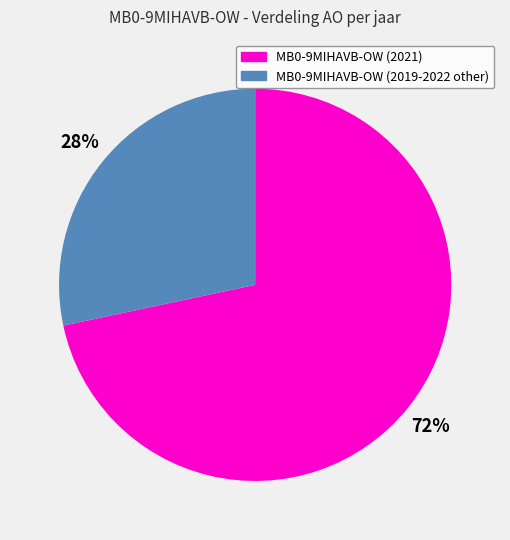

To the nearest percent, what percentage of the pie is MB0-9MIHAVB-OW (2019-2022 other)?

28%